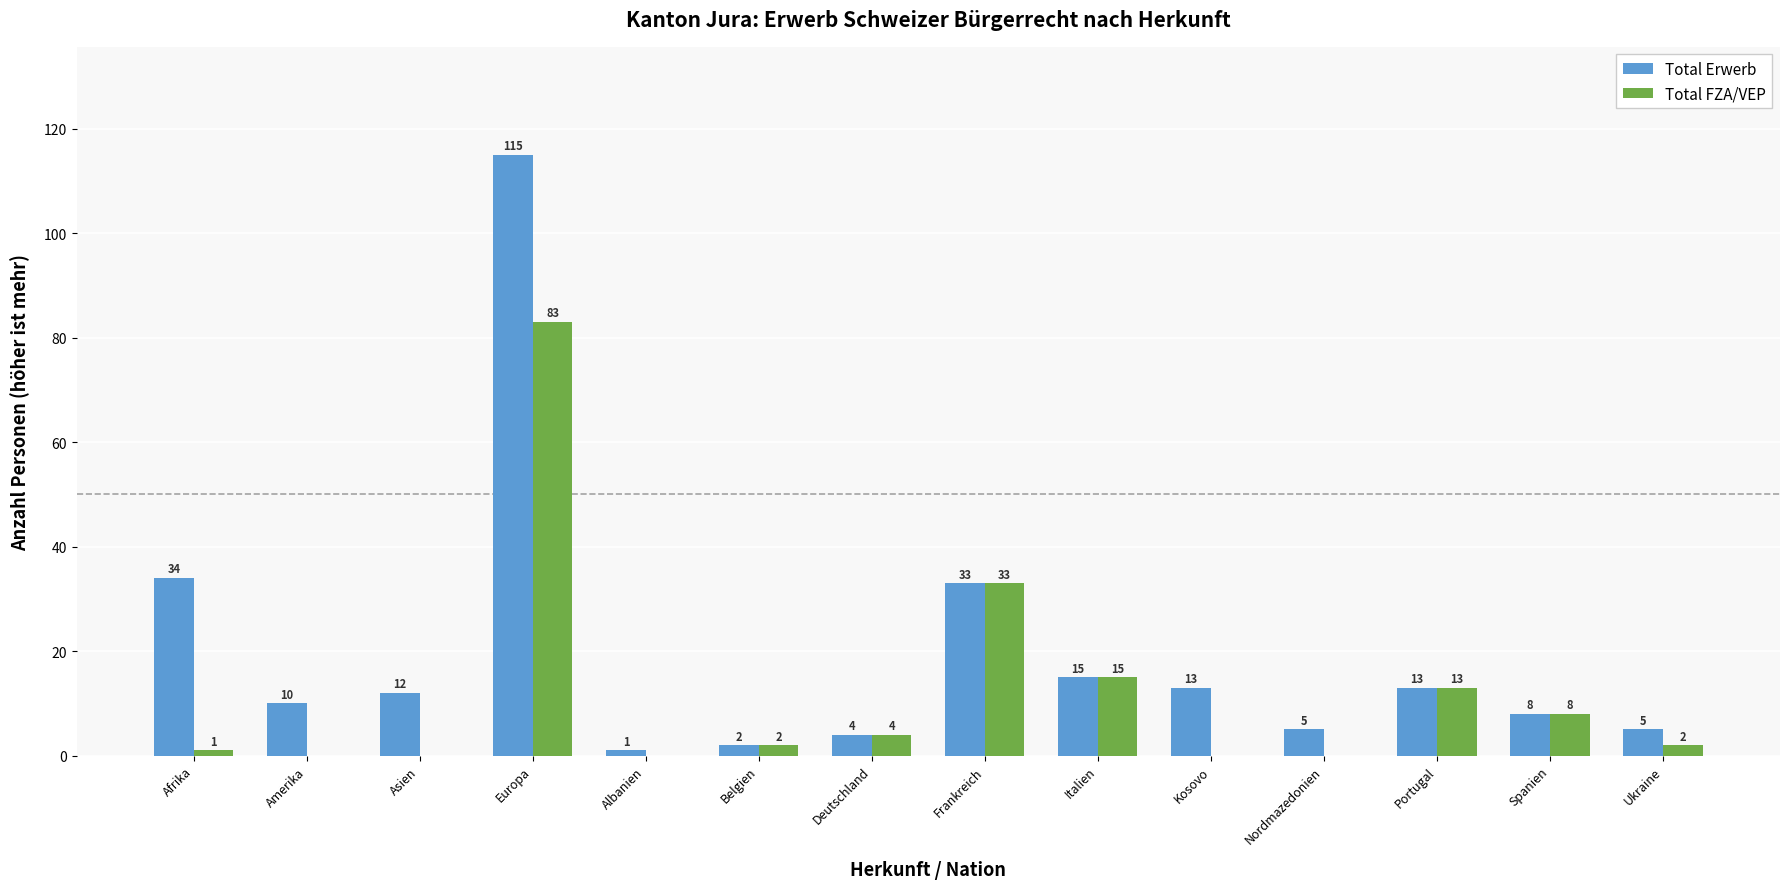

Where does the Total Erwerb series first go above 12?

Afrika